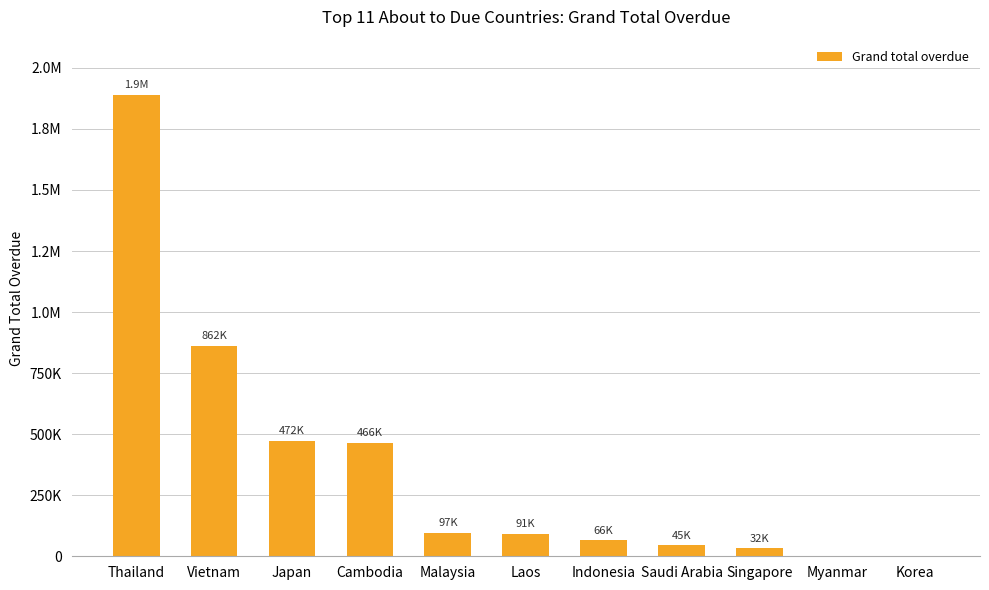

How many data points are above 91119?

5